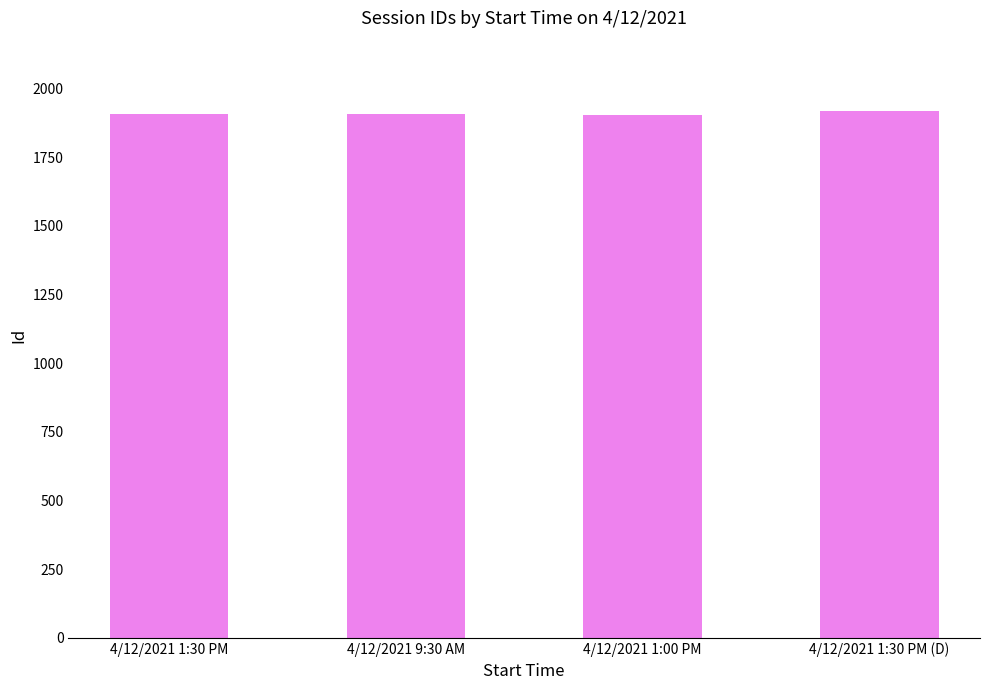

How many series are shown in this chart?

1